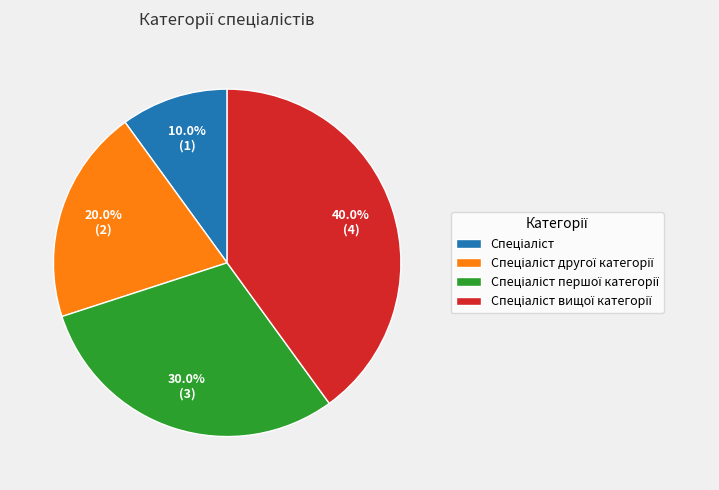

Is there any slice that represents more than half of the pie?

No